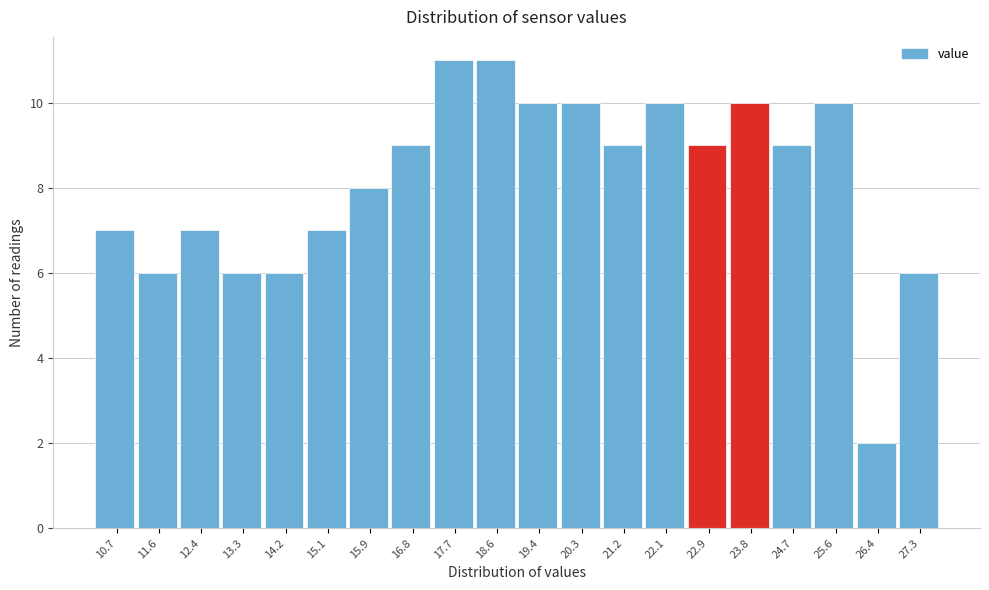

Reading right to left, transcribe all the data shown in this chart.

27.3=6	26.4=2	25.6=10	24.7=9	23.8=10	22.9=9	22.1=10	21.2=9	20.3=10	19.4=10	18.6=11	17.7=11	16.8=9	15.9=8	15.1=7	14.2=6	13.3=6	12.4=7	11.6=6	10.7=7